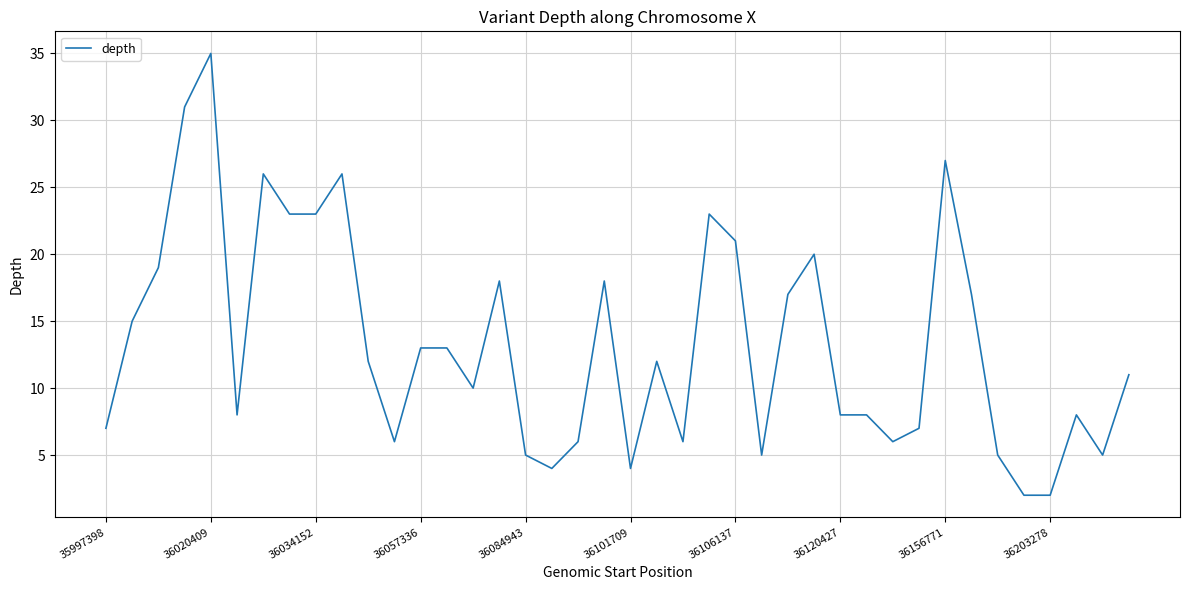

What is the greatest value displayed?

35